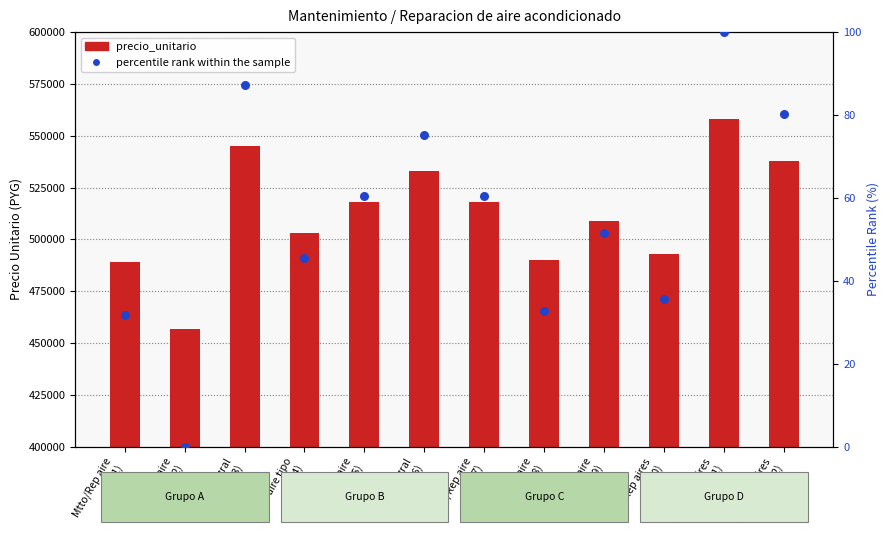

Which series contains the highest Y value?

precio_unitario